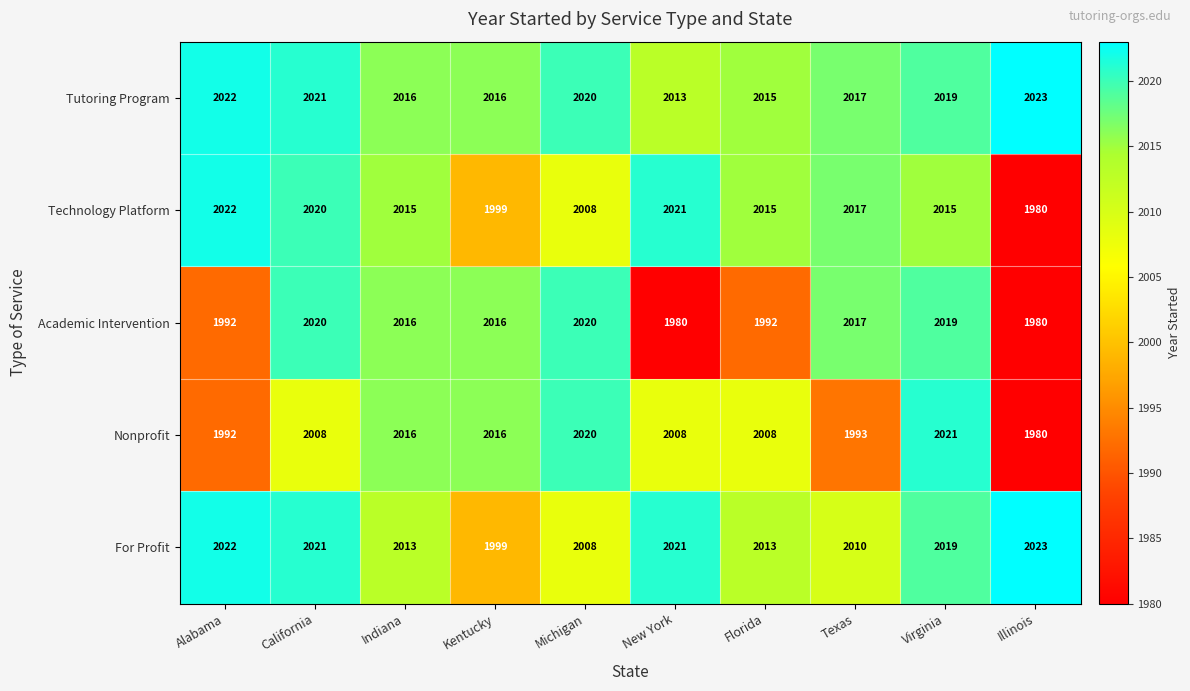

What is the sum of the Academic Intervention values at Illinois and Kentucky?

3996